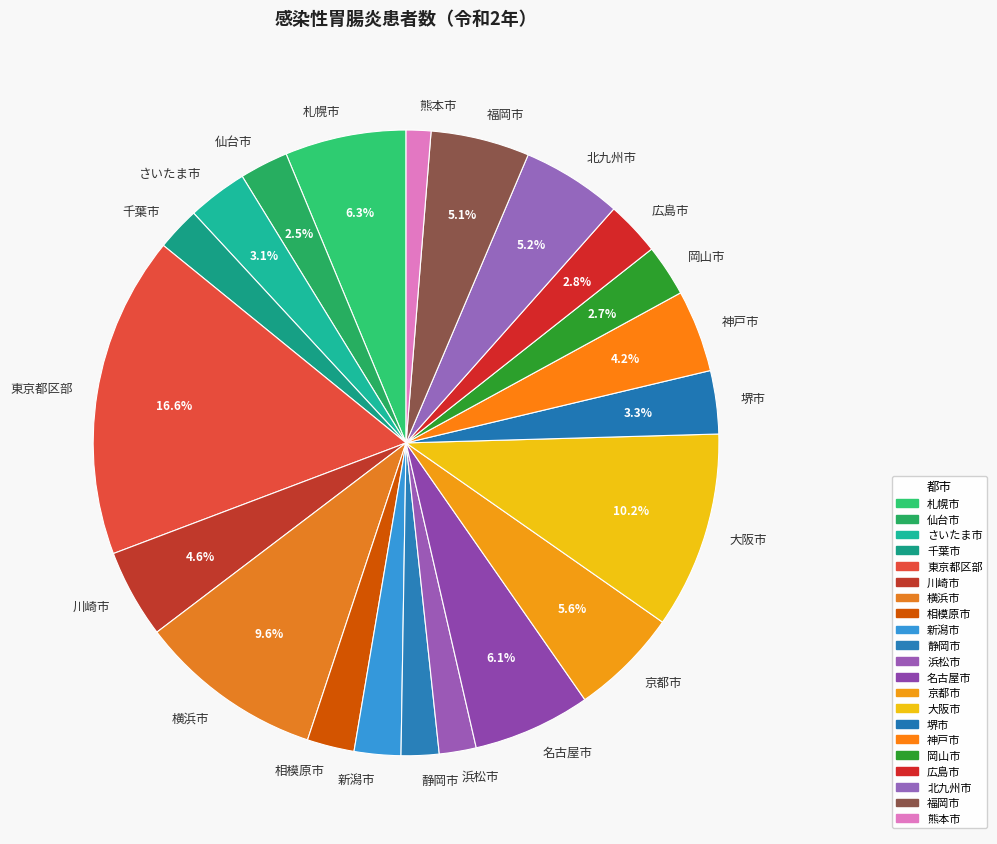

Is 広島市 the majority of the pie?

No